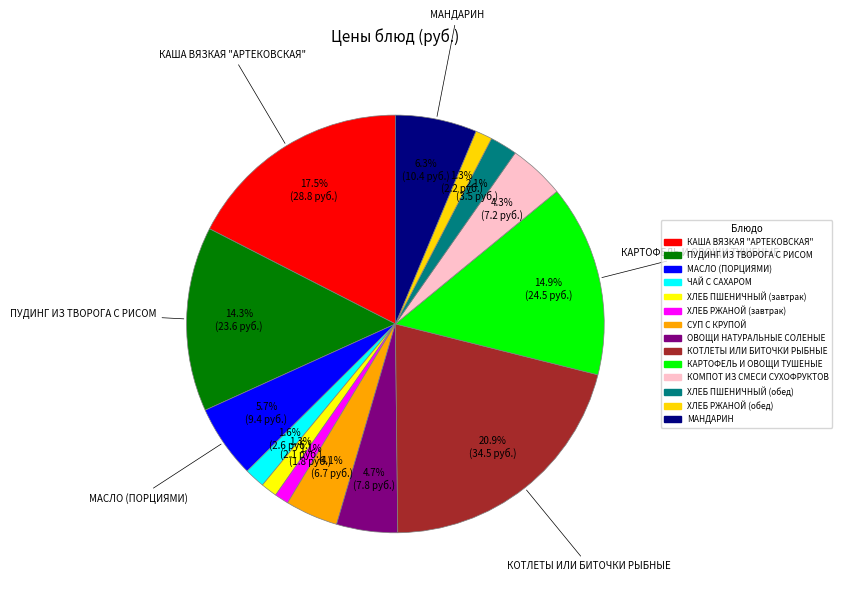

Count the number of slices in the pie.

14